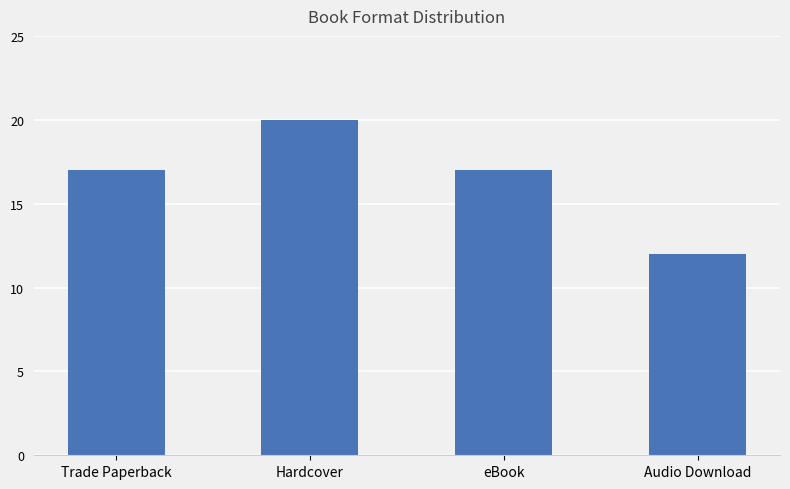

What is the change in value from Hardcover to eBook?

-3